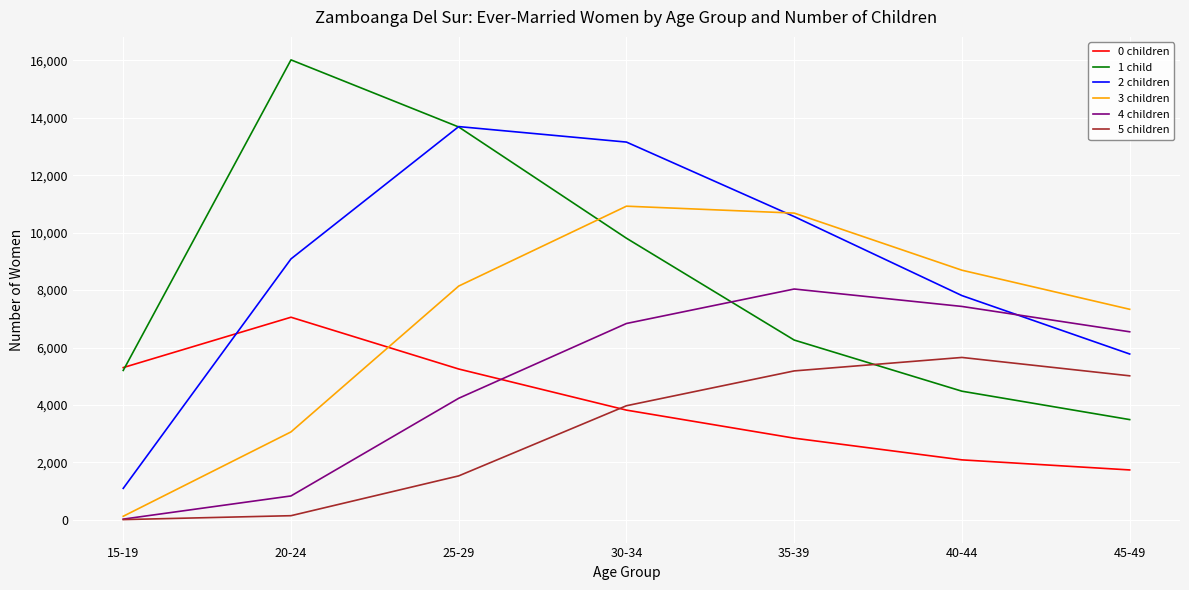

Rank the series by their maximum value, from lowest to highest.

5 children, 0 children, 4 children, 3 children, 2 children, 1 child